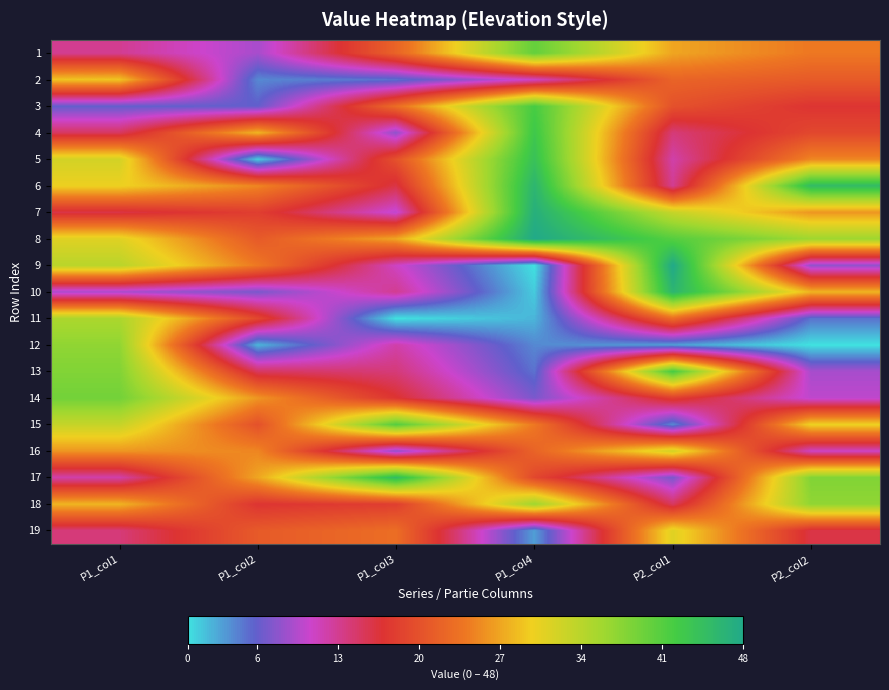

Reading right to left, extract all data points from this chart.

1: P2_col2=24	P2_col1=27	P1_col4=40	P1_col3=22	P1_col2=9	P1_col1=13
2: P2_col2=21	P2_col1=22	P1_col4=11	P1_col3=5	P1_col2=4	P1_col1=29
3: P2_col2=17	P2_col1=20	P1_col4=42	P1_col3=23	P1_col2=6	P1_col1=6
4: P2_col2=19	P2_col1=14	P1_col4=43	P1_col3=8	P1_col2=28	P1_col1=15
5: P2_col2=25	P2_col1=12	P1_col4=44	P1_col3=20	P1_col2=1	P1_col1=32
6: P2_col2=45	P2_col1=13	P1_col4=46	P1_col3=16	P1_col2=25	P1_col1=30
7: P2_col2=26	P2_col1=33	P1_col4=47	P1_col3=10	P1_col2=18	P1_col1=16
8: P2_col2=36	P2_col1=41	P1_col4=48	P1_col3=27	P1_col2=21	P1_col1=31
9: P2_col2=8	P2_col1=48	P1_col4=0	P1_col3=11	P1_col2=24	P1_col1=34
10: P2_col2=28	P2_col1=46	P1_col4=1	P1_col3=13	P1_col2=7	P1_col1=9
11: P2_col2=5	P2_col1=23	P1_col4=2	P1_col3=0	P1_col2=19	P1_col1=35
12: P2_col2=0	P2_col1=3	P1_col4=4	P1_col3=12	P1_col2=2	P1_col1=37
13: P2_col2=9	P2_col1=42	P1_col4=5	P1_col3=14	P1_col2=15	P1_col1=38
14: P2_col2=10	P2_col1=18	P1_col4=7	P1_col3=17	P1_col2=26	P1_col1=39
15: P2_col2=30	P2_col1=4	P1_col4=24	P1_col3=41	P1_col2=20	P1_col1=33
16: P2_col2=11	P2_col1=32	P1_col4=22	P1_col3=8	P1_col2=25	P1_col1=26
17: P2_col2=38	P2_col1=7	P1_col4=19	P1_col3=45	P1_col2=27	P1_col1=12
18: P2_col2=37	P2_col1=15	P1_col4=36	P1_col3=18	P1_col2=17	P1_col1=28
19: P2_col2=16	P2_col1=31	P1_col4=3	P1_col3=23	P1_col2=21	P1_col1=14